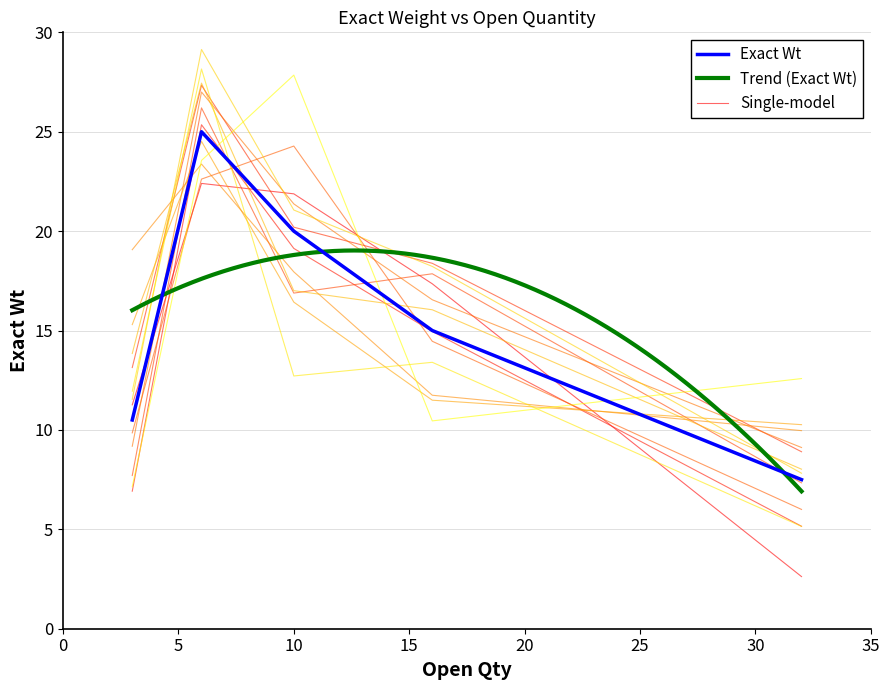

Does the chart have visible grid lines?

Yes